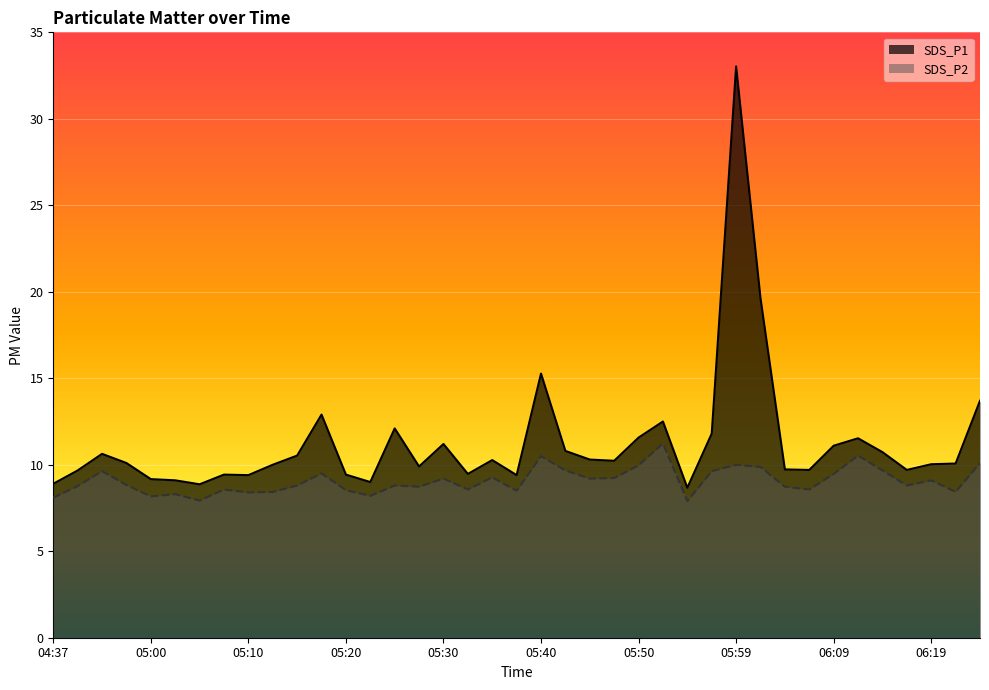

How many lines are shown in the chart?

2